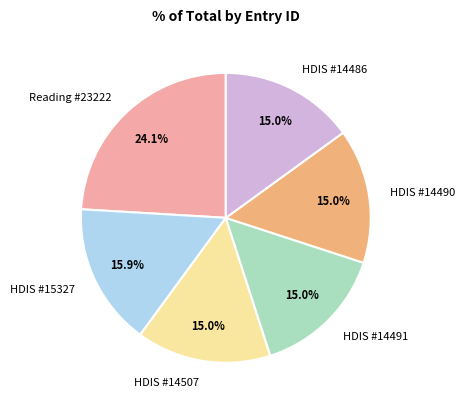

Which has a higher value, Reading #23222 or HDIS #14490?

Reading #23222